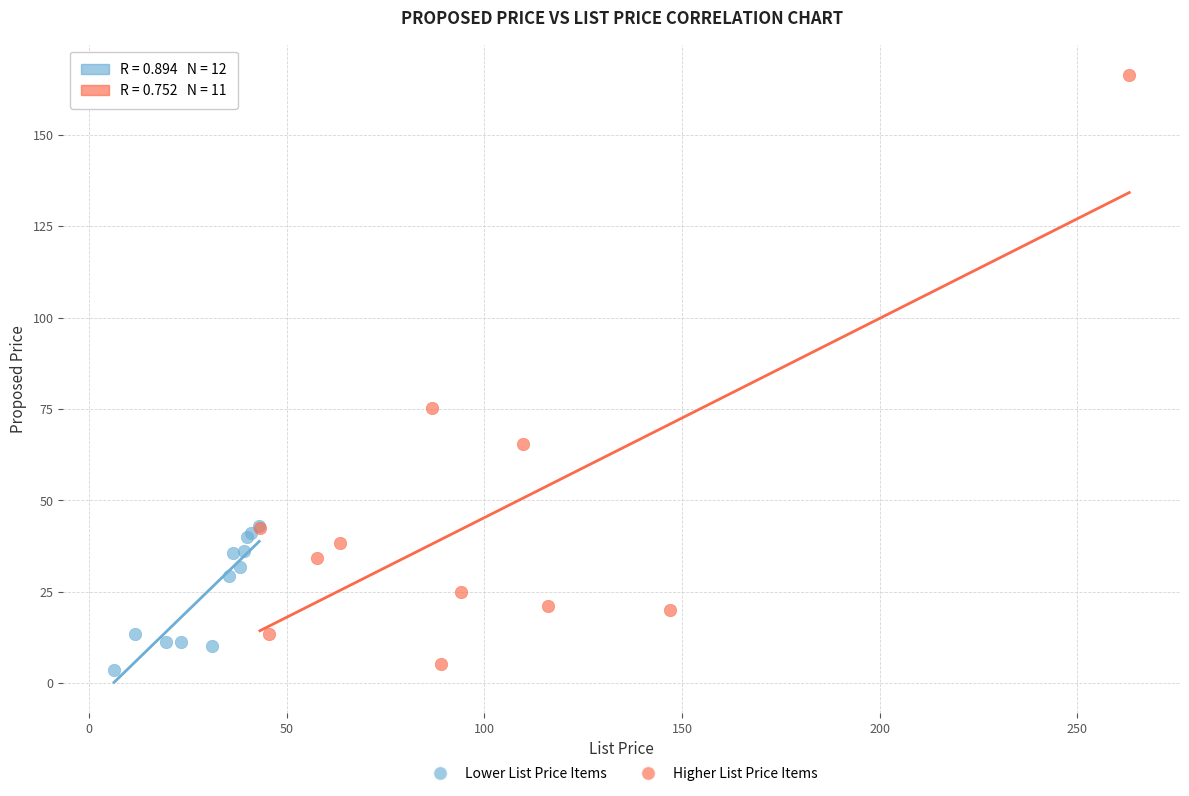

Which series has the widest spread of Y values?

Higher List Price Items